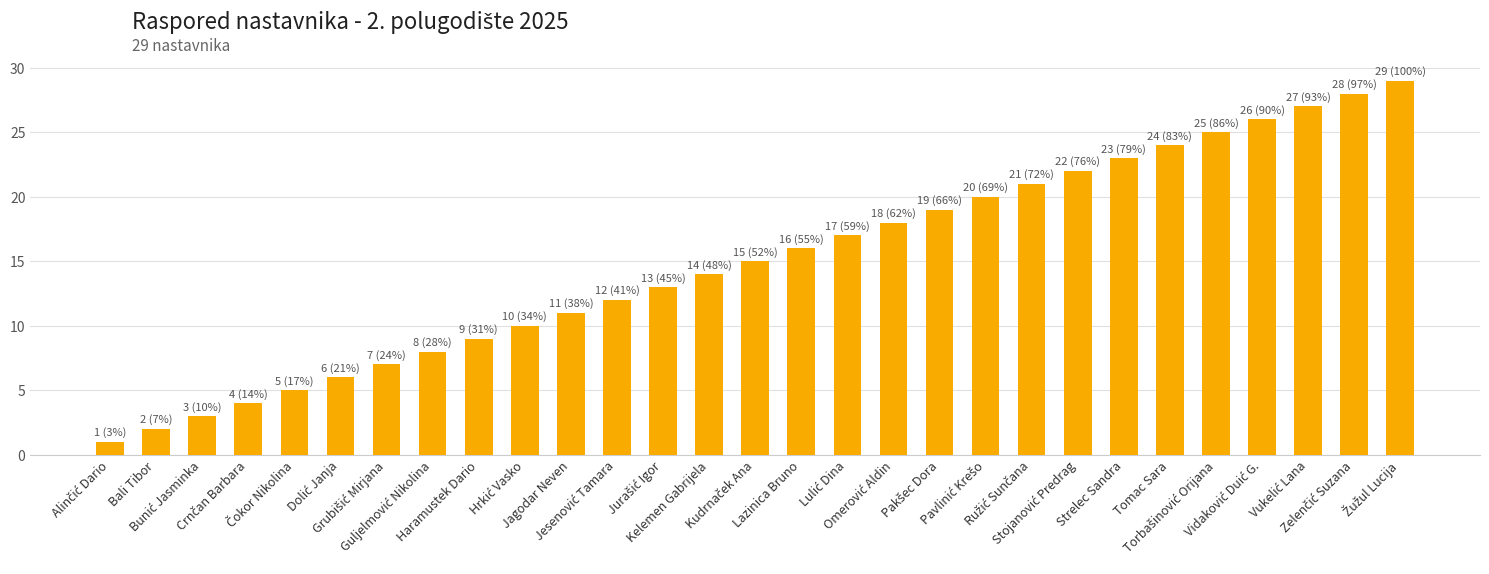

Does the chart contain stacked bars?

No